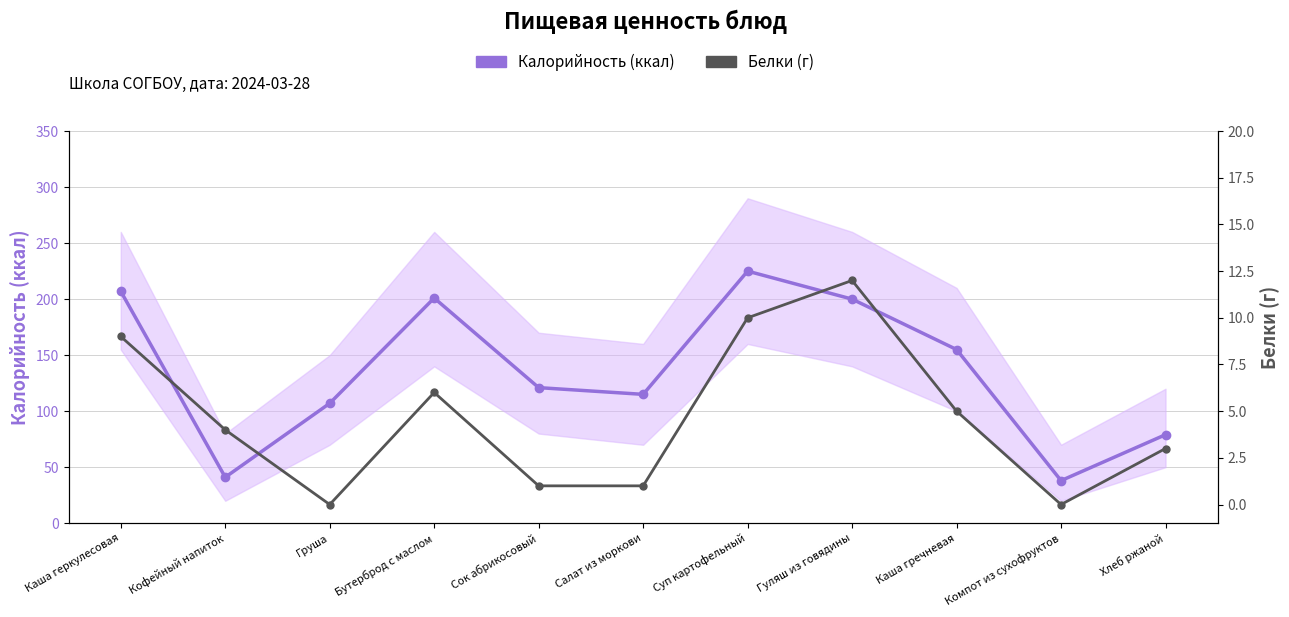

Reading left to right, list all the values displayed in this chart.

Калорийность (ккал): 207	41	107	201	121	115	225	200	155	38	79
Белки (г): 9	4	0	6	1	1	10	12	5	0	3